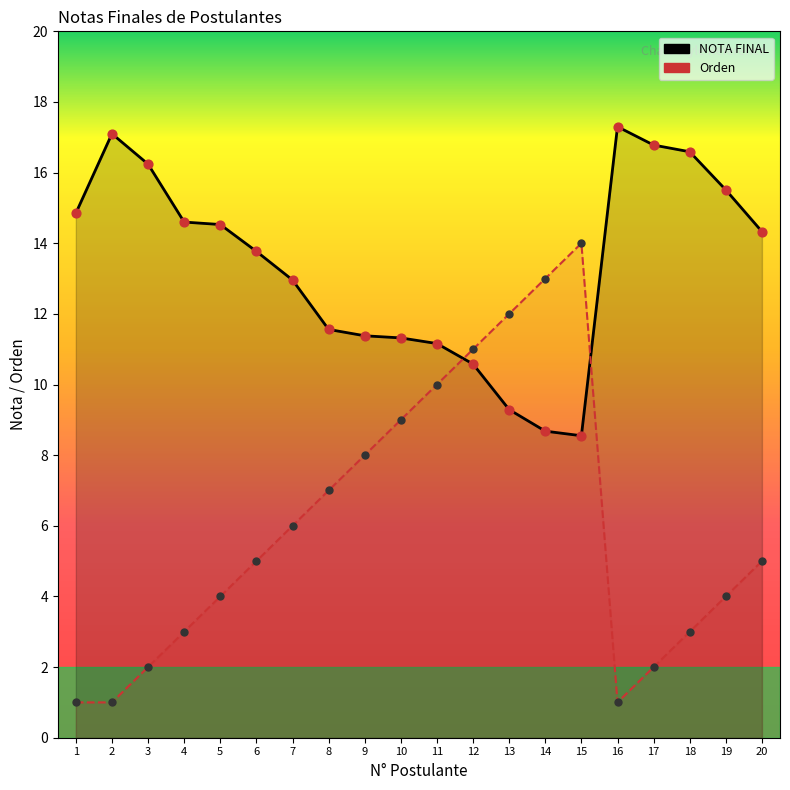

Which series has the largest total across all categories?

NOTA FINAL